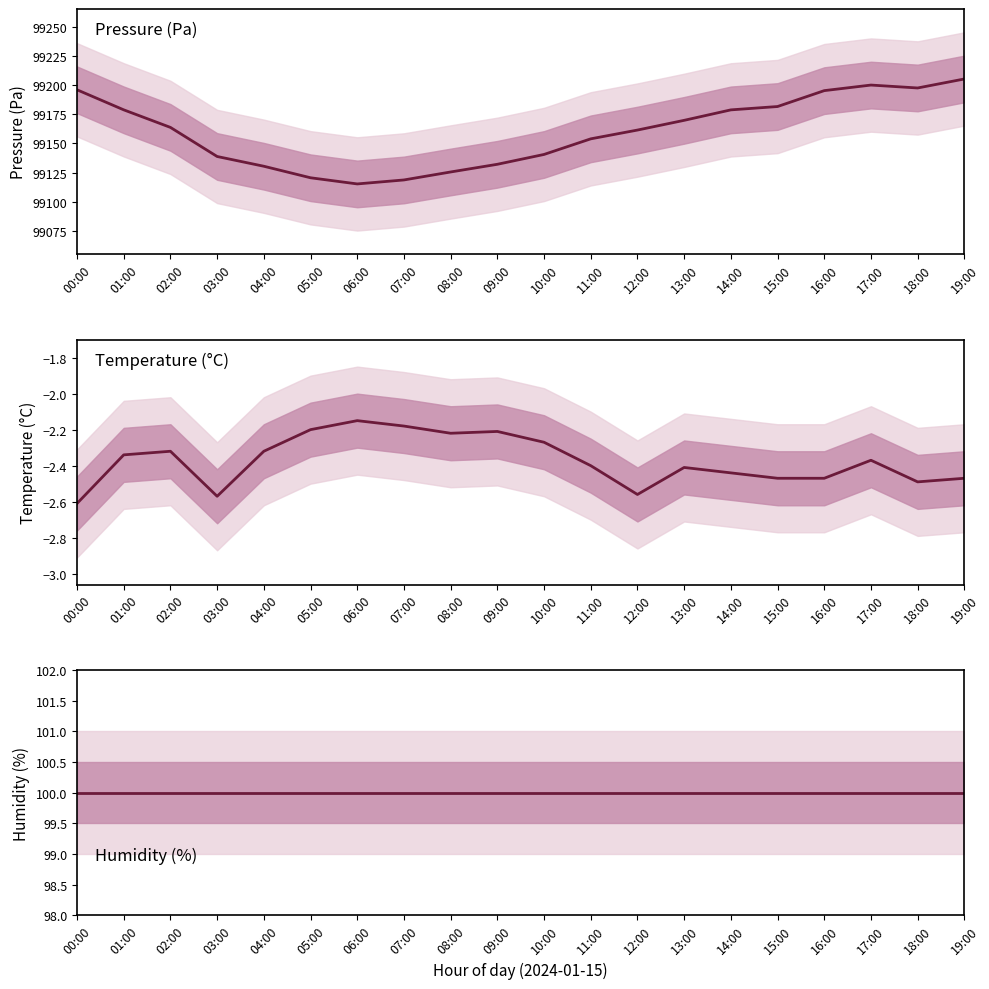

What is the minimum value for humidity?

100.0